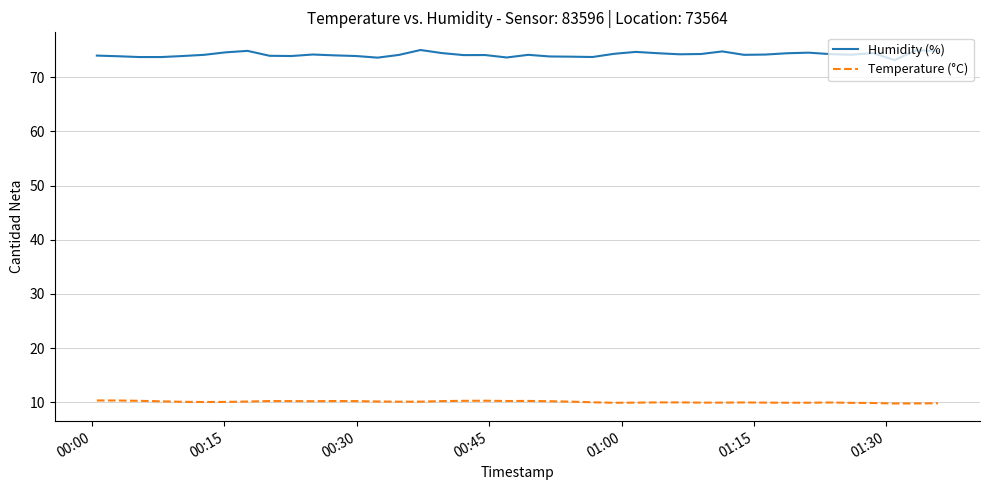

What is the smallest value displayed?

9.8